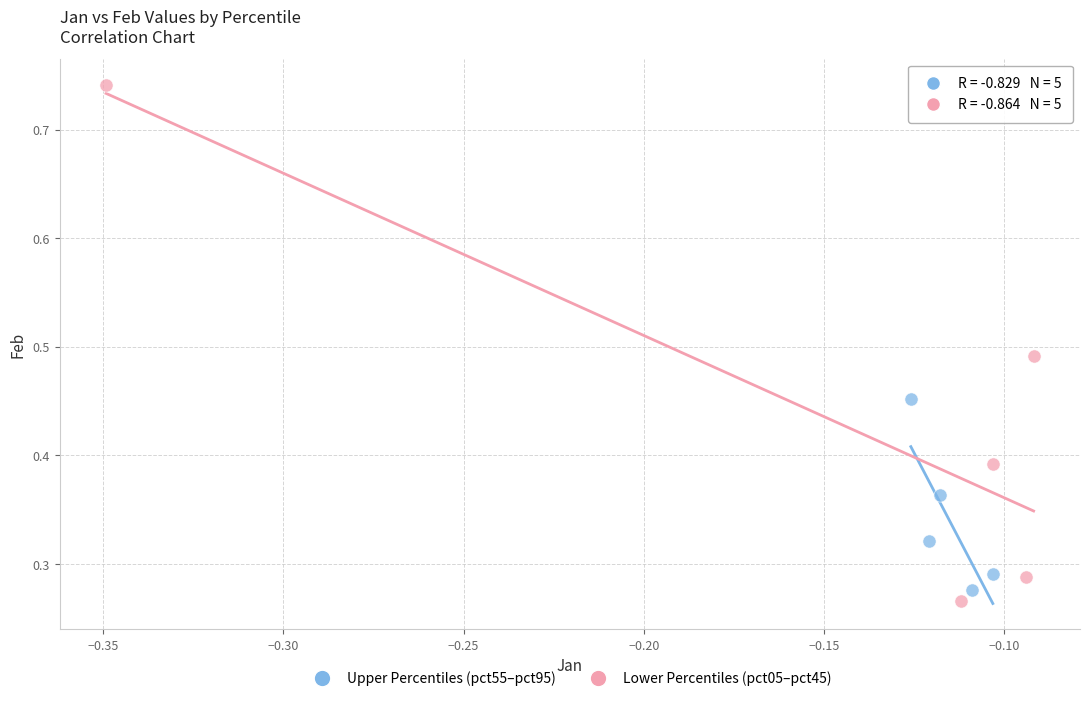

Which series has the largest Y range (max minus min)?

Lower Percentiles (pct05–pct45)